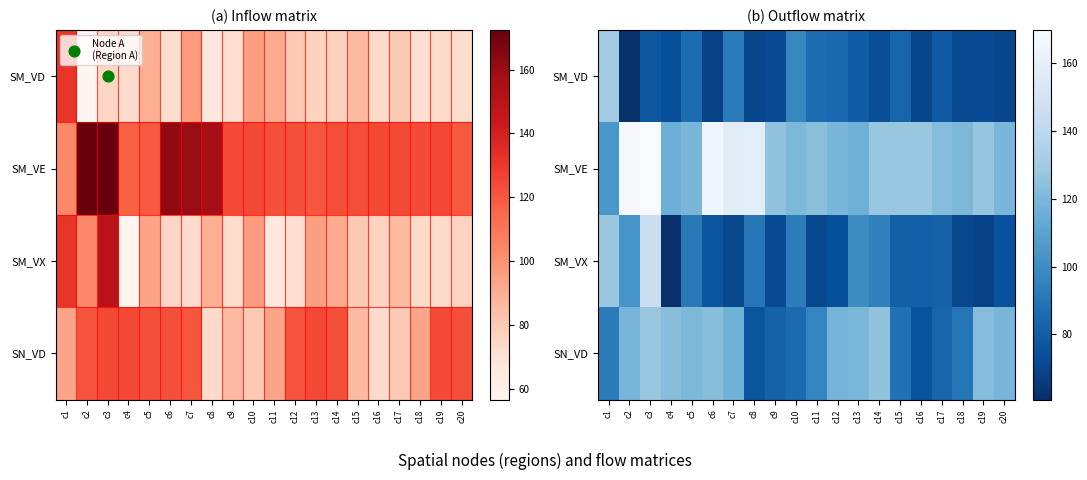

Which has a higher value, c2 or c3?

c3